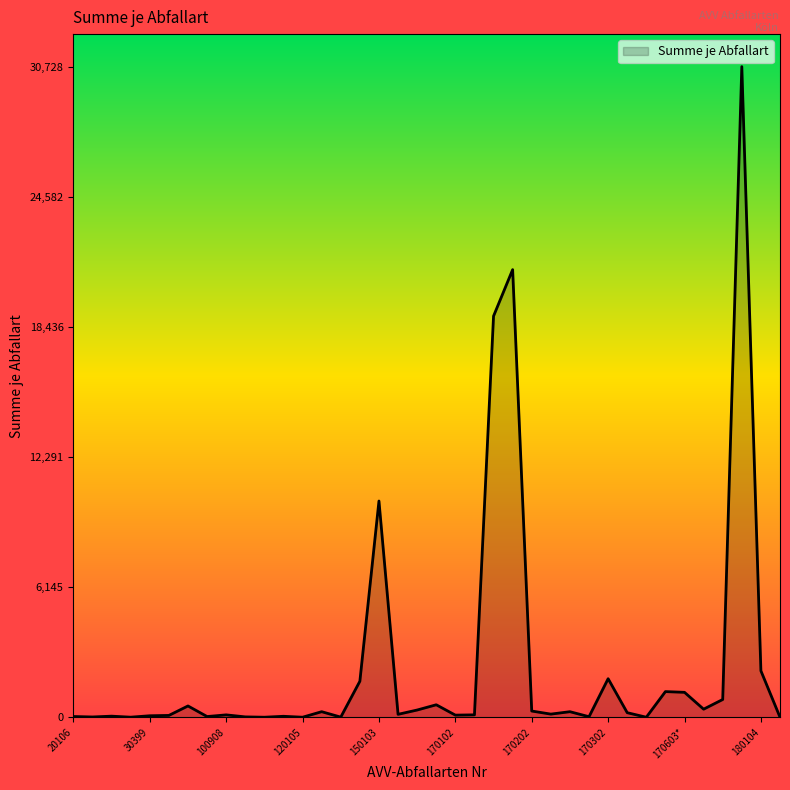

What is the maximum value shown in the chart?

30728